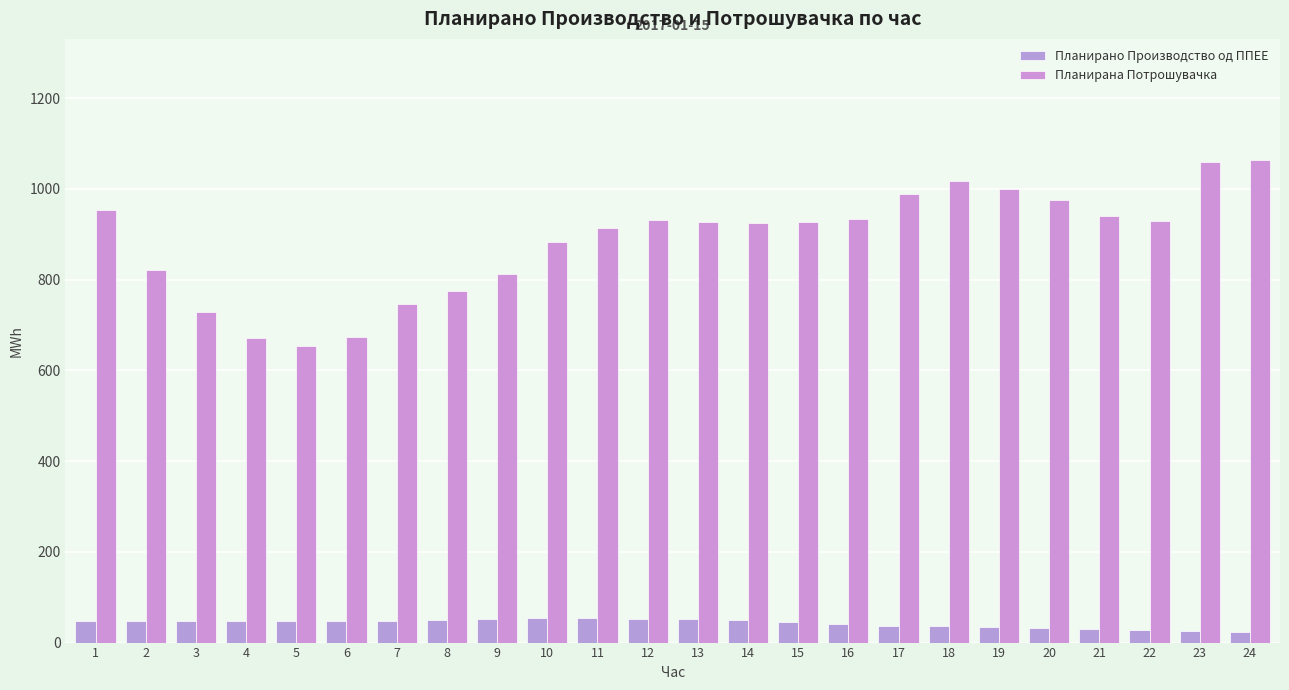

What is the sum of the Планирана Потрошувачка values at 6 and 22?

1603.0